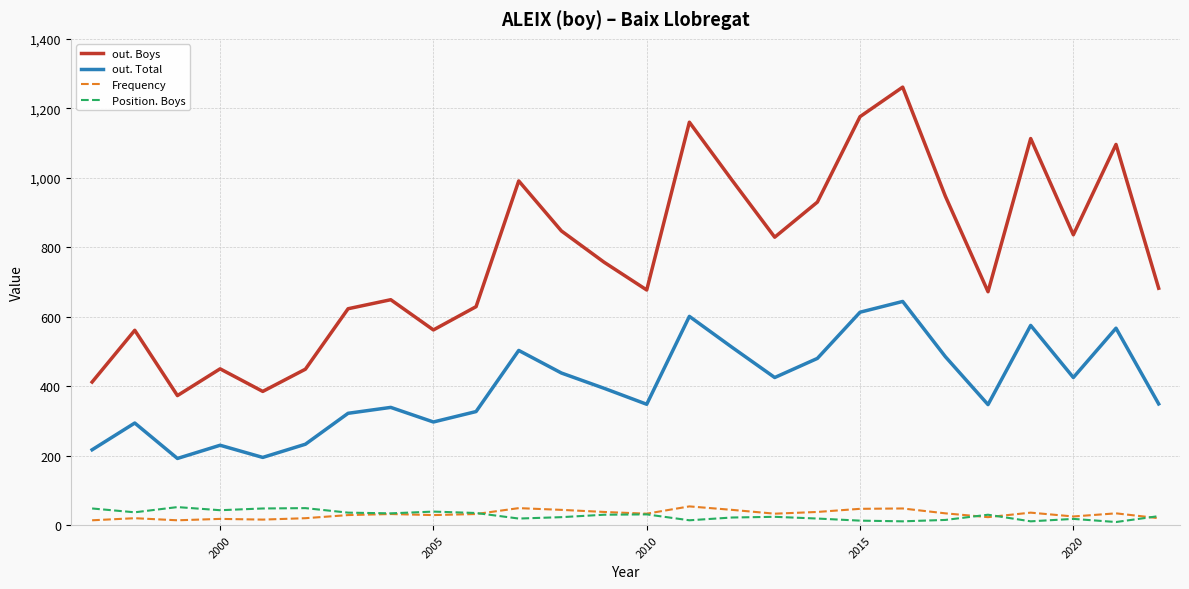

Which series has the largest range (max minus min)?

out. Boys